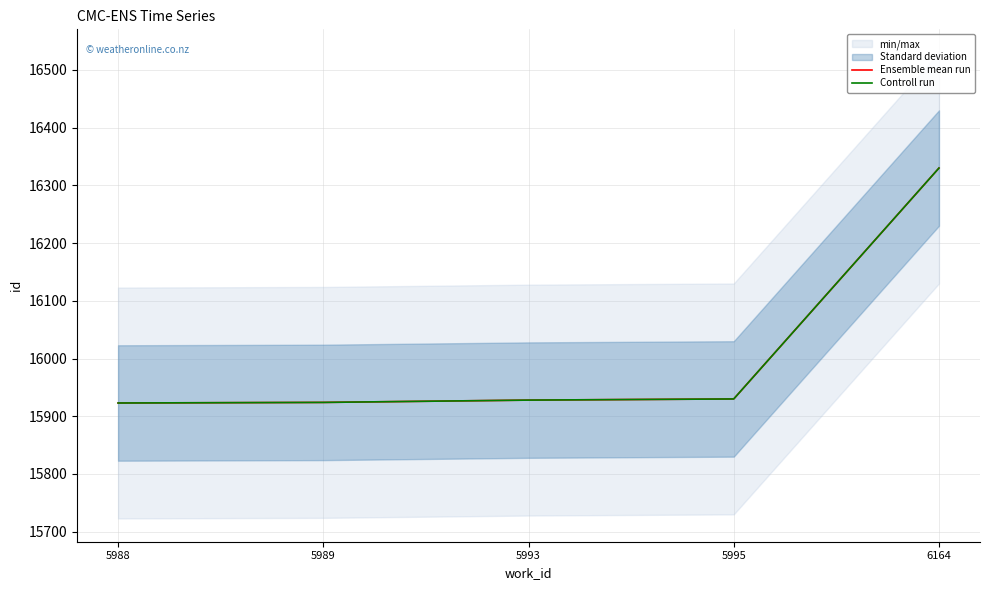

Does the chart display data point markers on the line(s)?

No